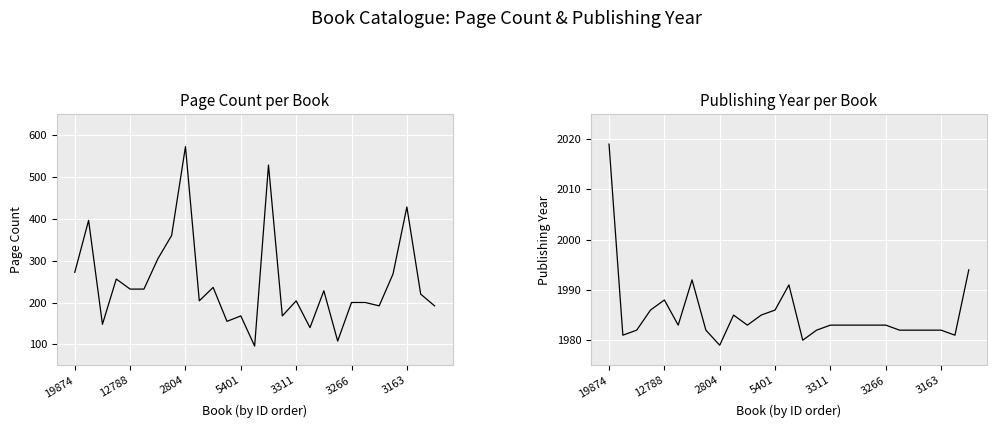

What is the label of the 16th point from the left?

15